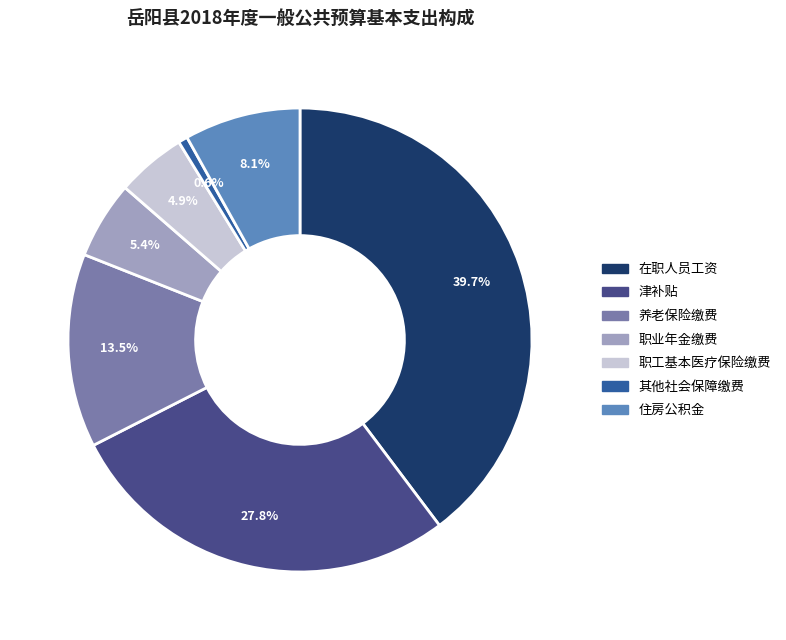

Count the number of slices in the pie.

7